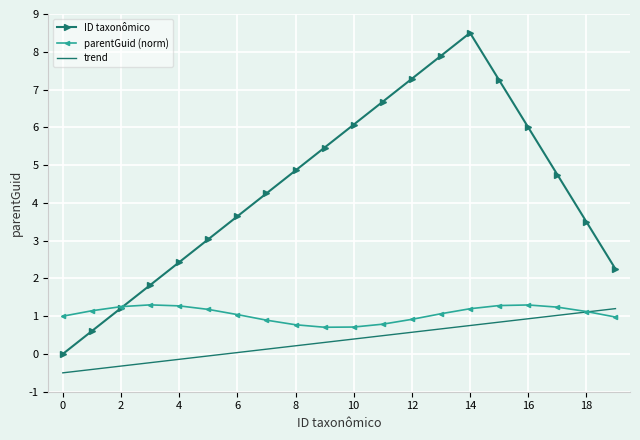

Rank the series by their average value, from highest to lowest.

ID taxonômico, parentGuid (norm), trend